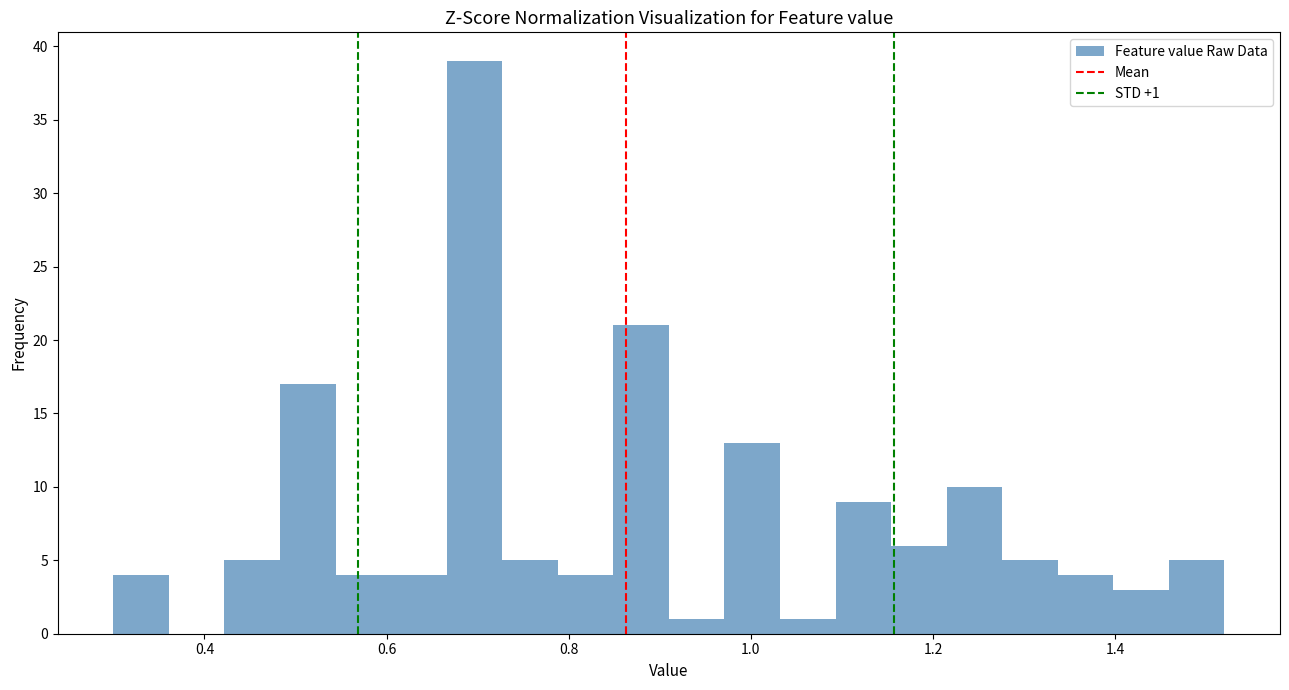

Read against the x-axis, roughly where is the centre of the tallest bar?

0.70